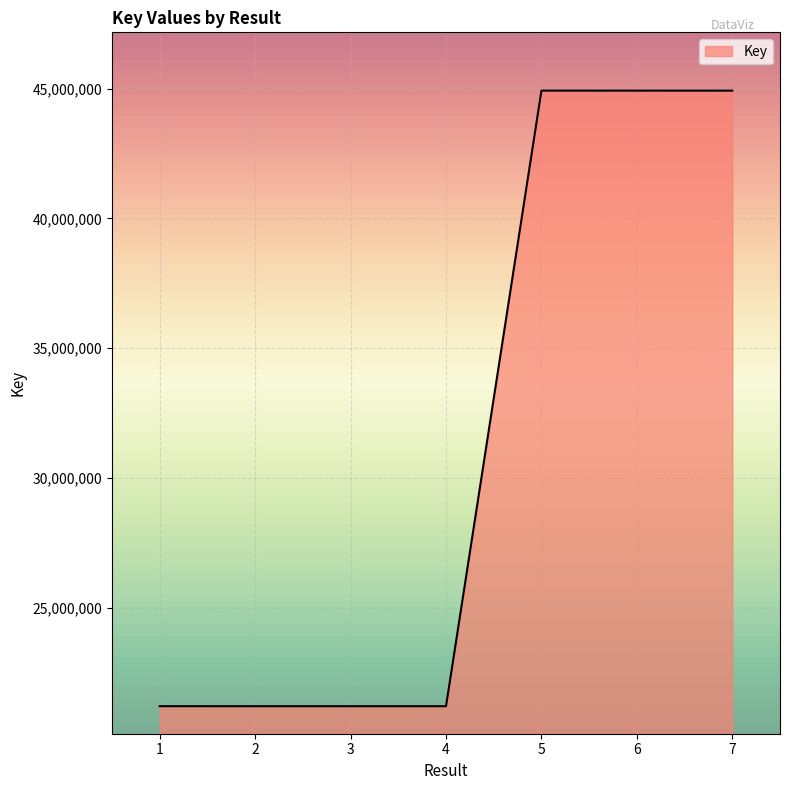

What is the maximum value shown in the chart?

44919105